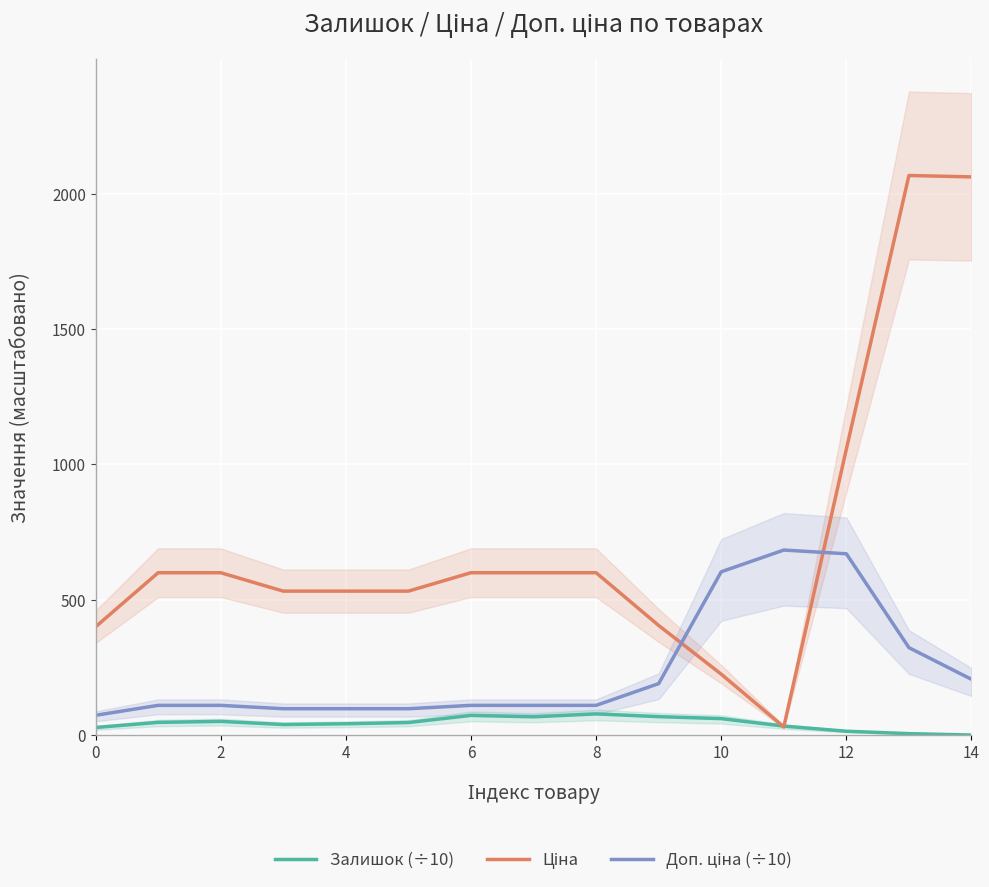

Is this an area chart (filled region under the line)?

No